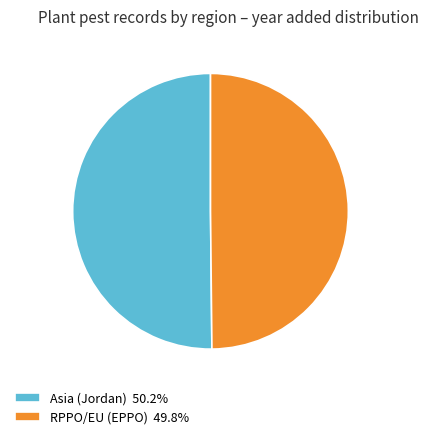

Approximately how many times larger is the value at Asia (Jordan) 50.2% compared to RPPO/EU (EPPO) 49.8%?

1.0